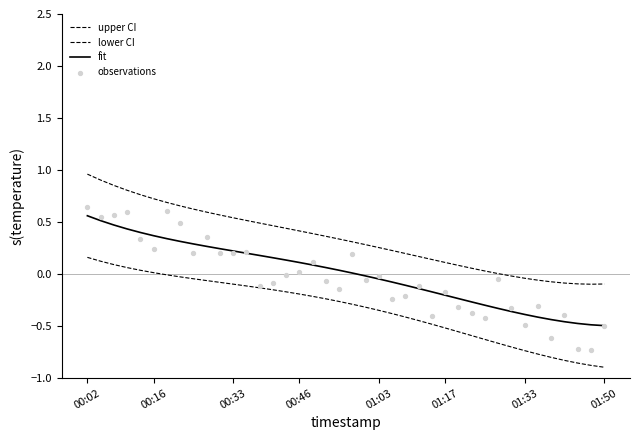

Which series contains the highest Y value?

upper CI